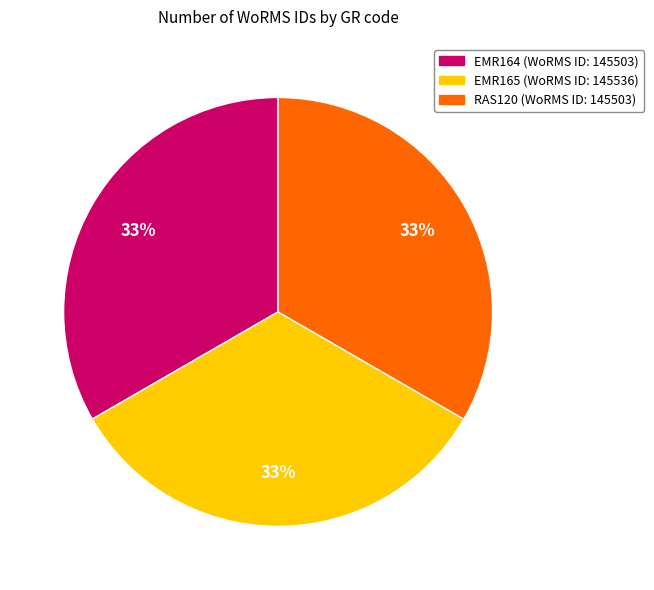

Approximately how many times larger is the value at EMR165 compared to EMR164?

1.0